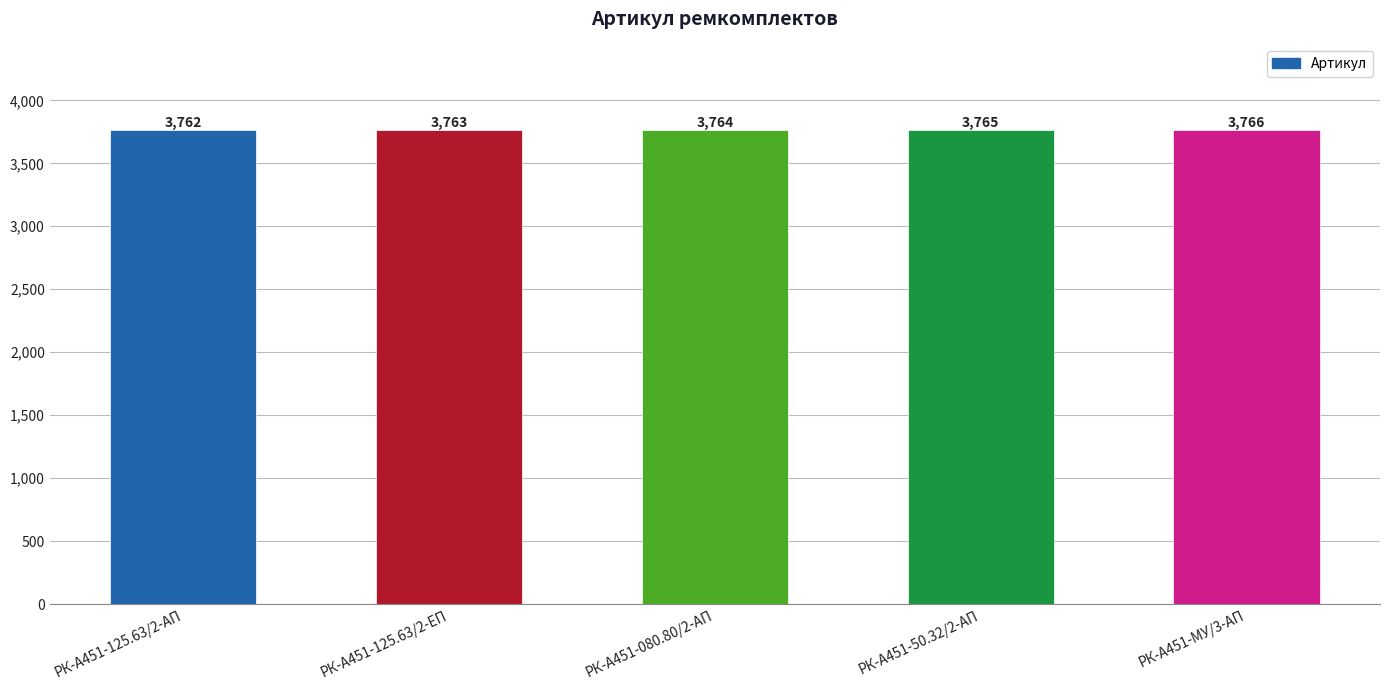

Reading right to left, list all the values displayed in this chart.

РК-А451-МУ/3-АП=3766	РК-А451-50.32/2-АП=3765	РК-А451-080.80/2-АП=3764	РК-А451-125.63/2-ЕП=3763	РК-А451-125.63/2-АП=3762